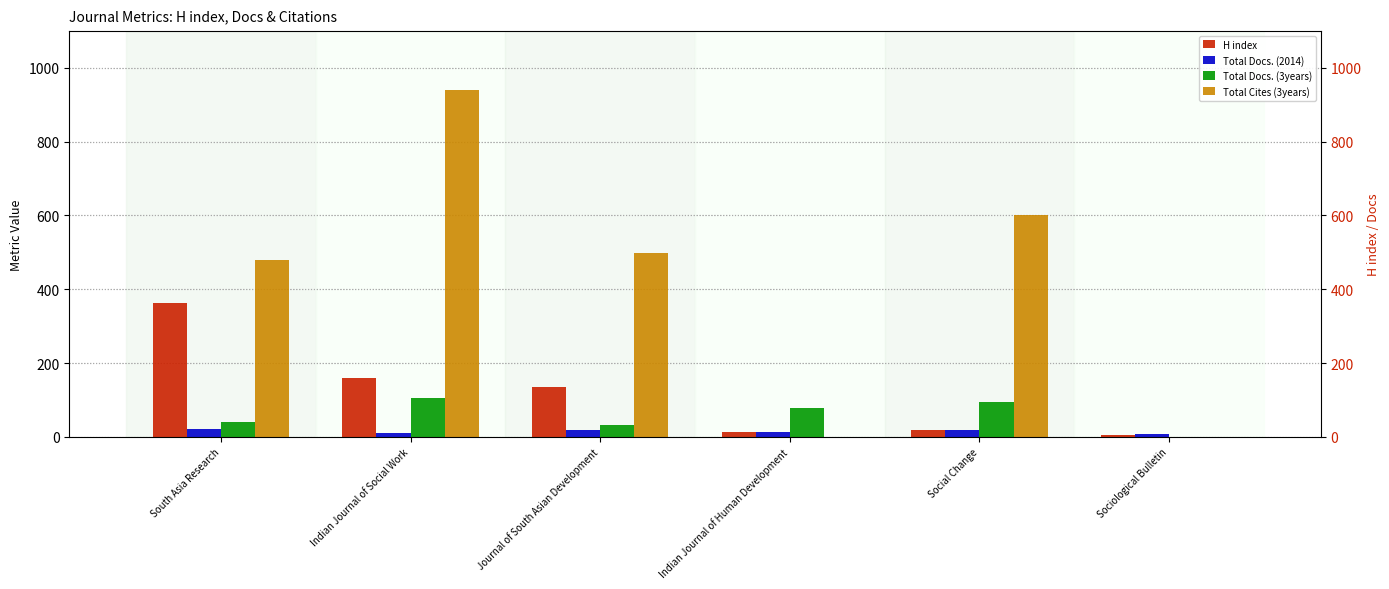

Is it true that Total Docs. (2014) equals 13 at Sociological Bulletin?

False